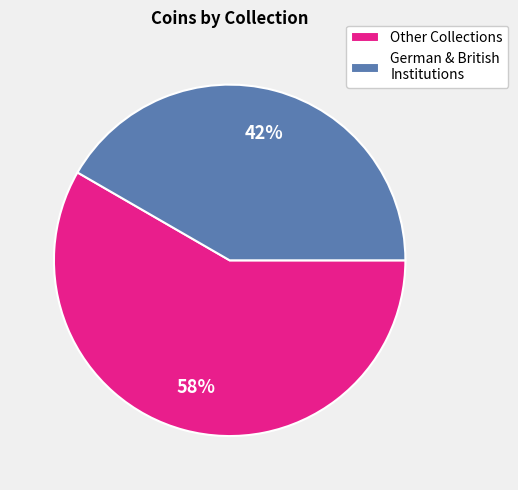

Is there any slice that represents more than half of the pie?

Yes